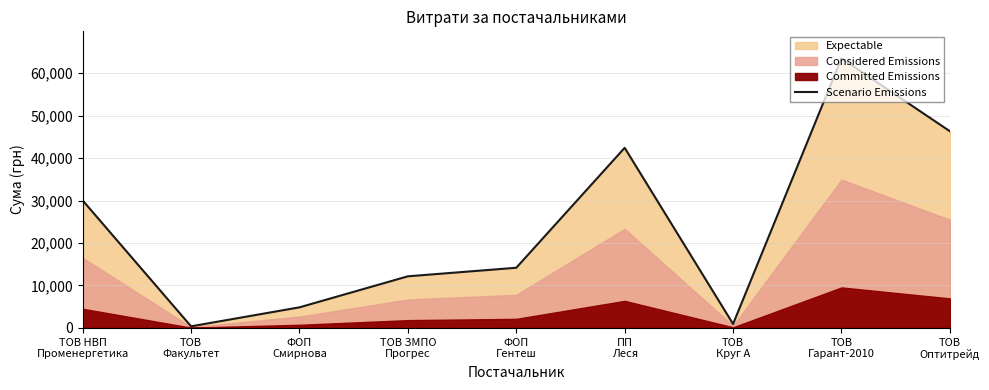

Does the chart have visible grid lines?

Yes